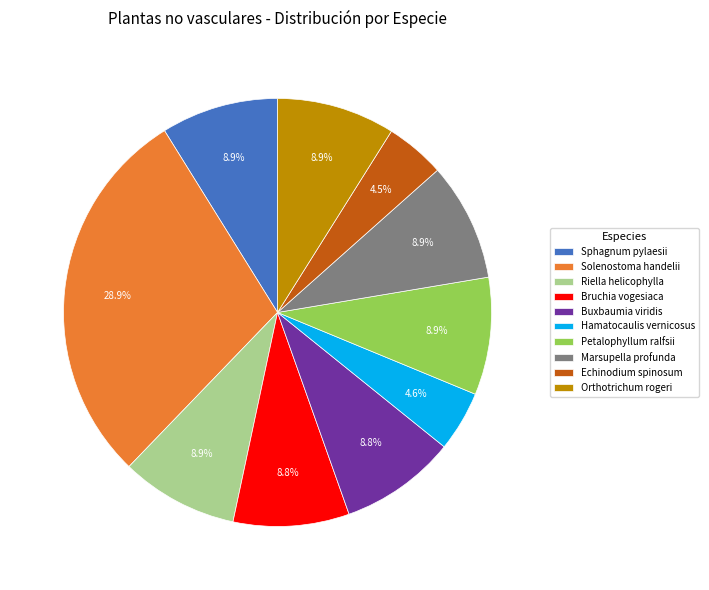

To the nearest percent, what is the difference between the Buxbaumia viridis and Echinodium spinosum slice percentages?

4%